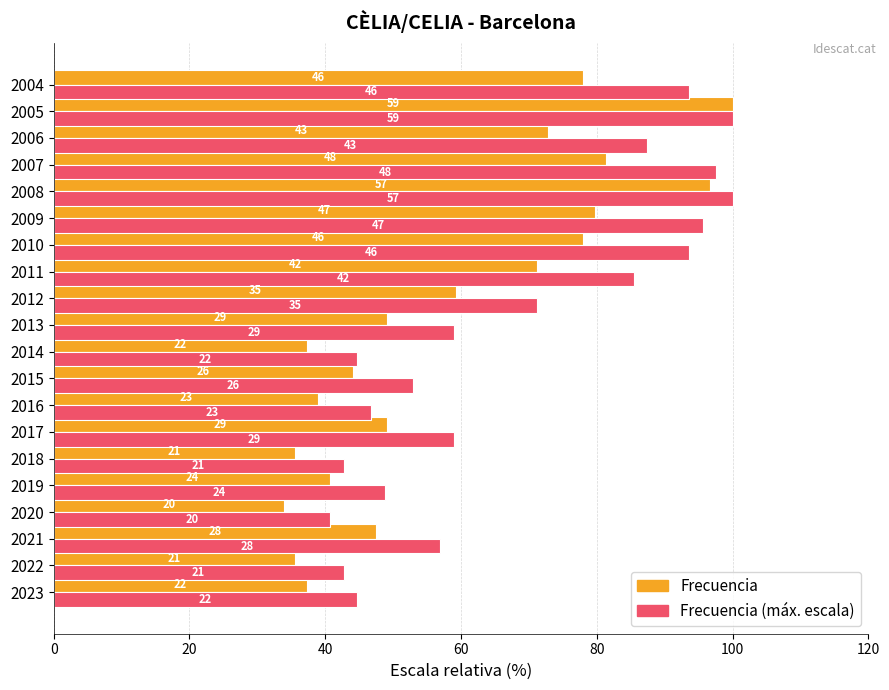

Which series has the largest range (max minus min)?

Frecuencia